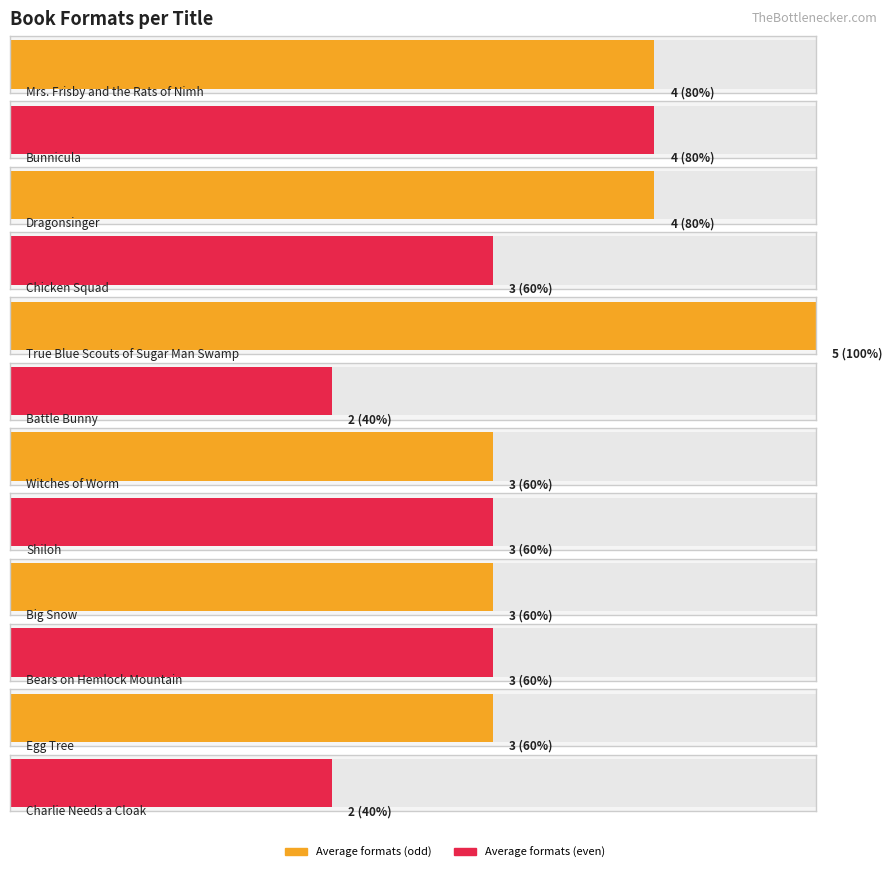

The chart shows a value of 2 at Witches of Worm. True or false?

False